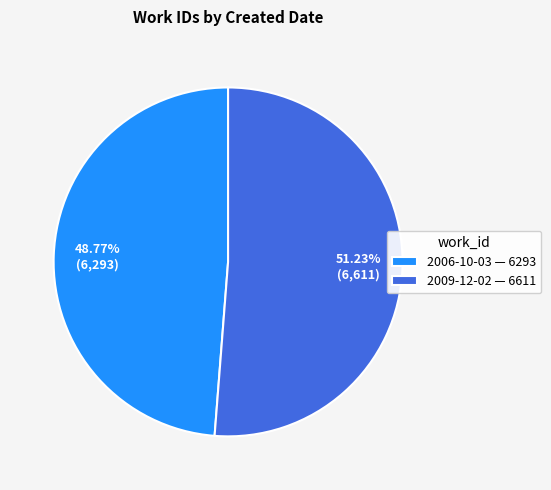

What portion of the pie excludes 2006-10-03?

51.2%